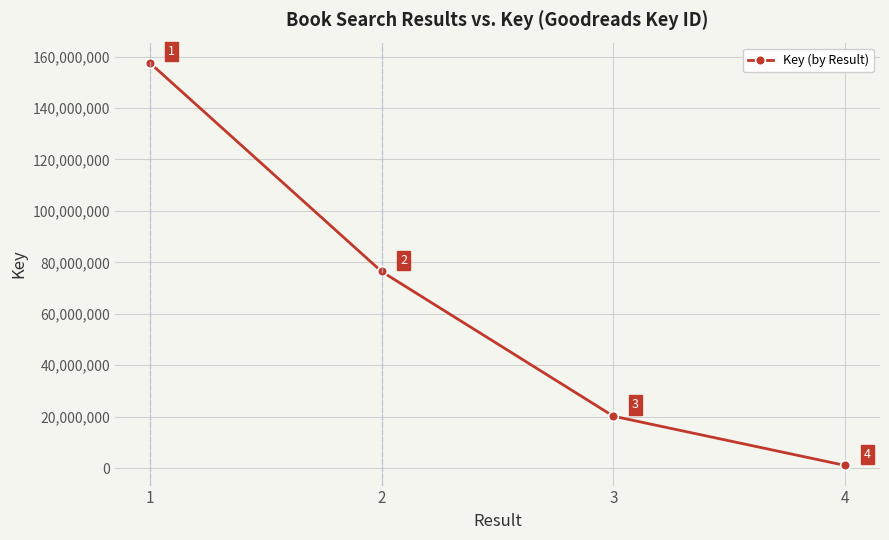

What is the value of the 4th point from the left?

1054325